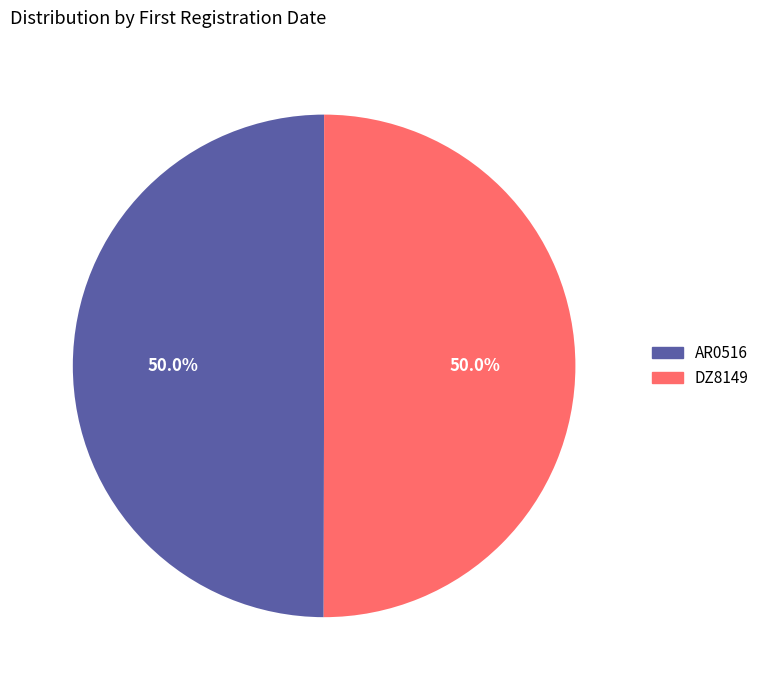

What percentage is the AR0516 slice, to the nearest percent?

50%